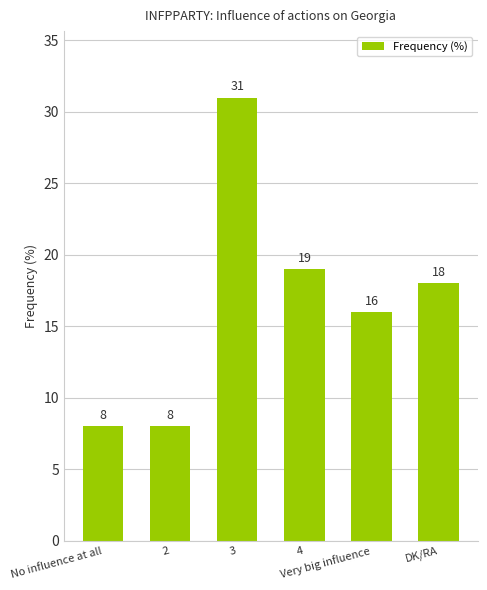

The value at DK/RA is 18. True or false?

True